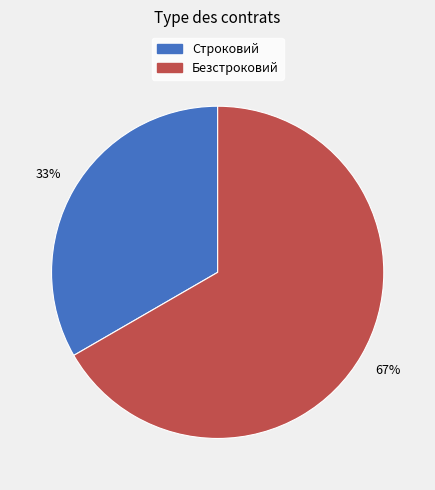

Count the number of slices in the pie.

2